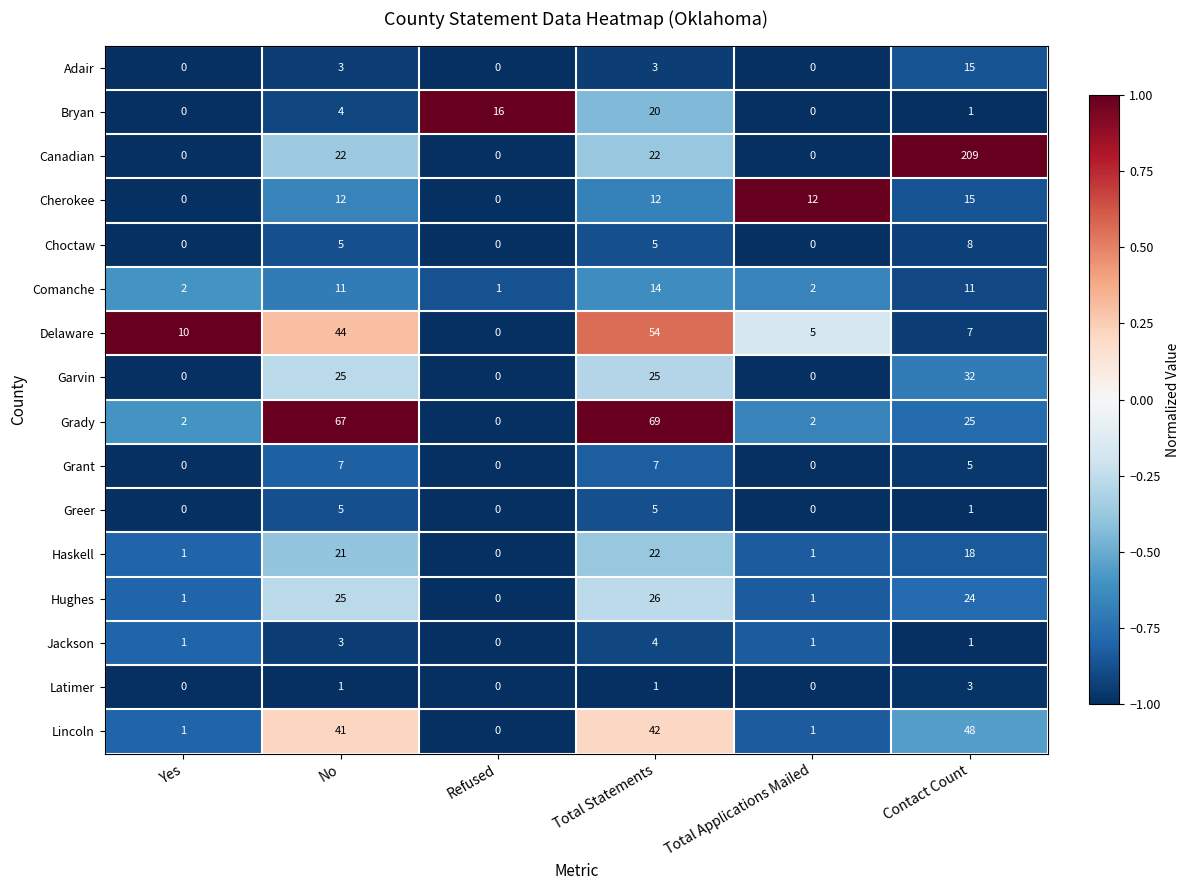

Count the number of data series in this chart.

16